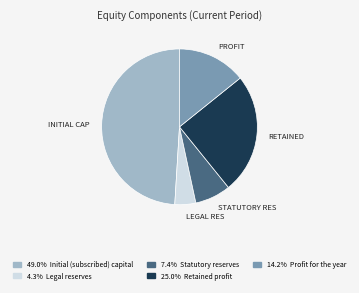

Count the number of slices in the pie.

5